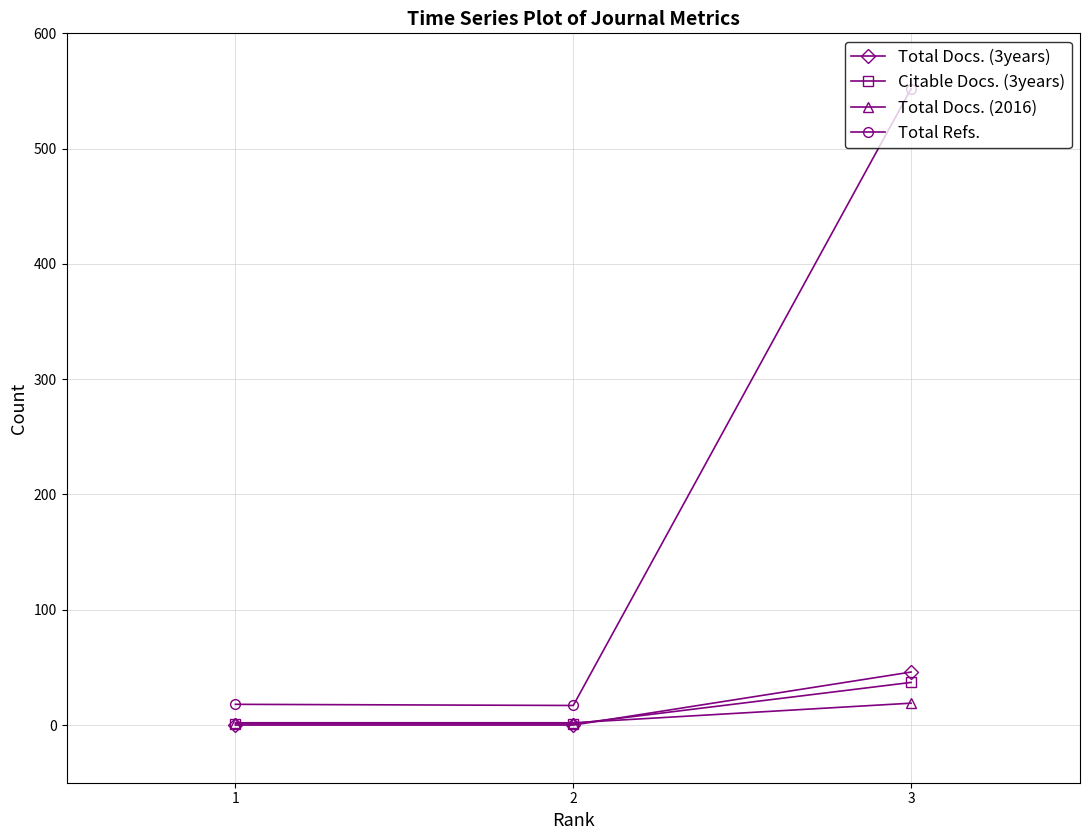

How many distinct data groups are displayed?

4